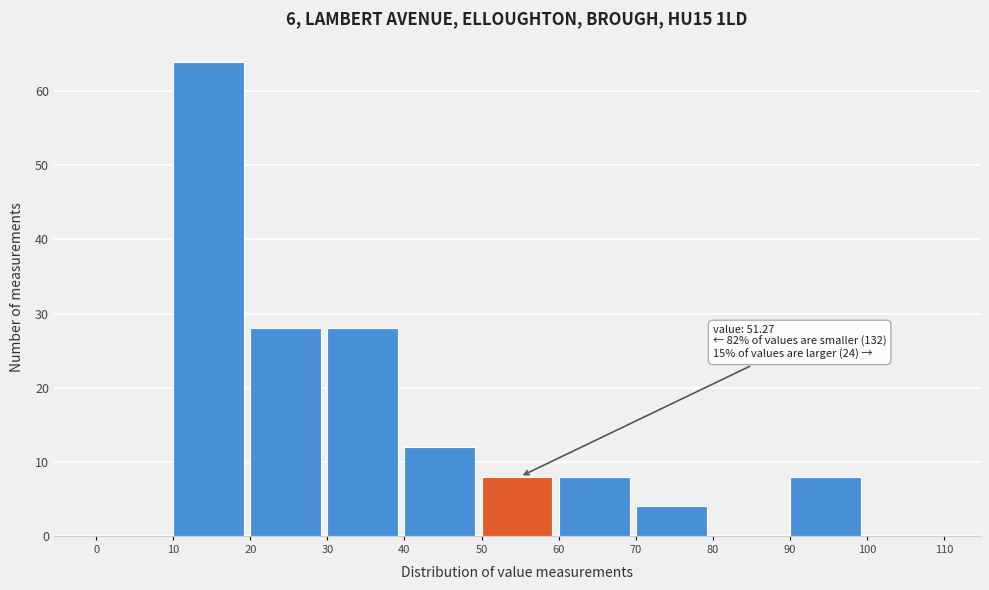

Which range on the x-axis has the tallest bar?

10 to 20